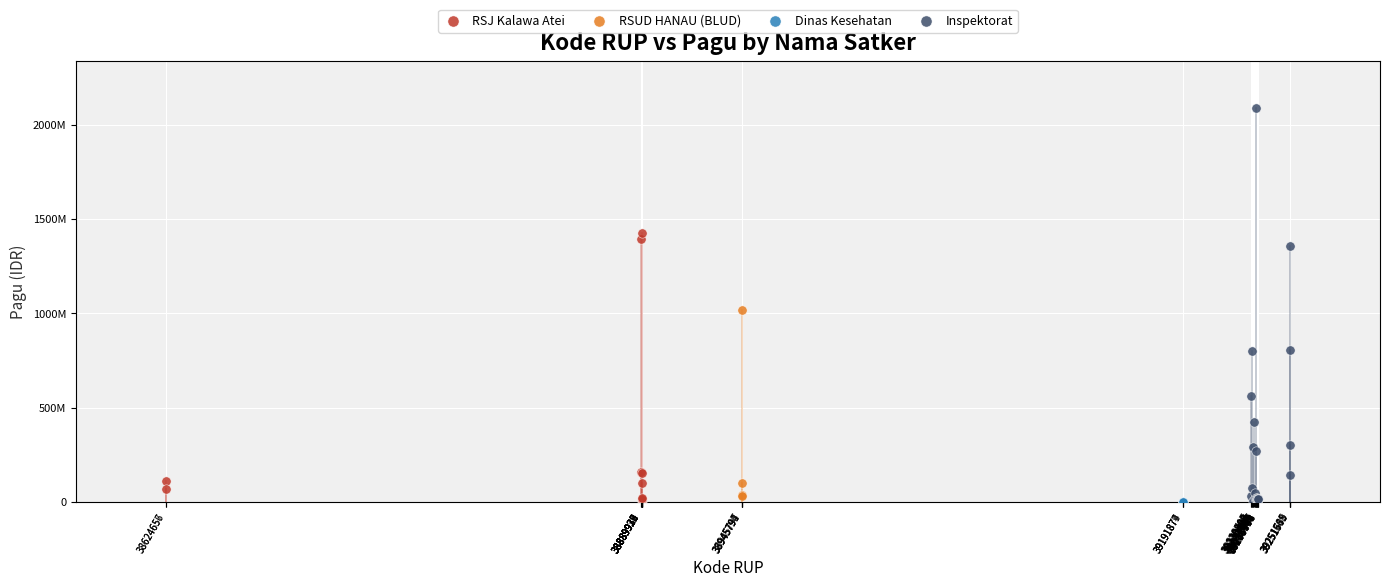

What are all the series names shown in the legend?

RSJ Kalawa Atei, RSUD HANAU (BLUD), Dinas Kesehatan, Inspektorat